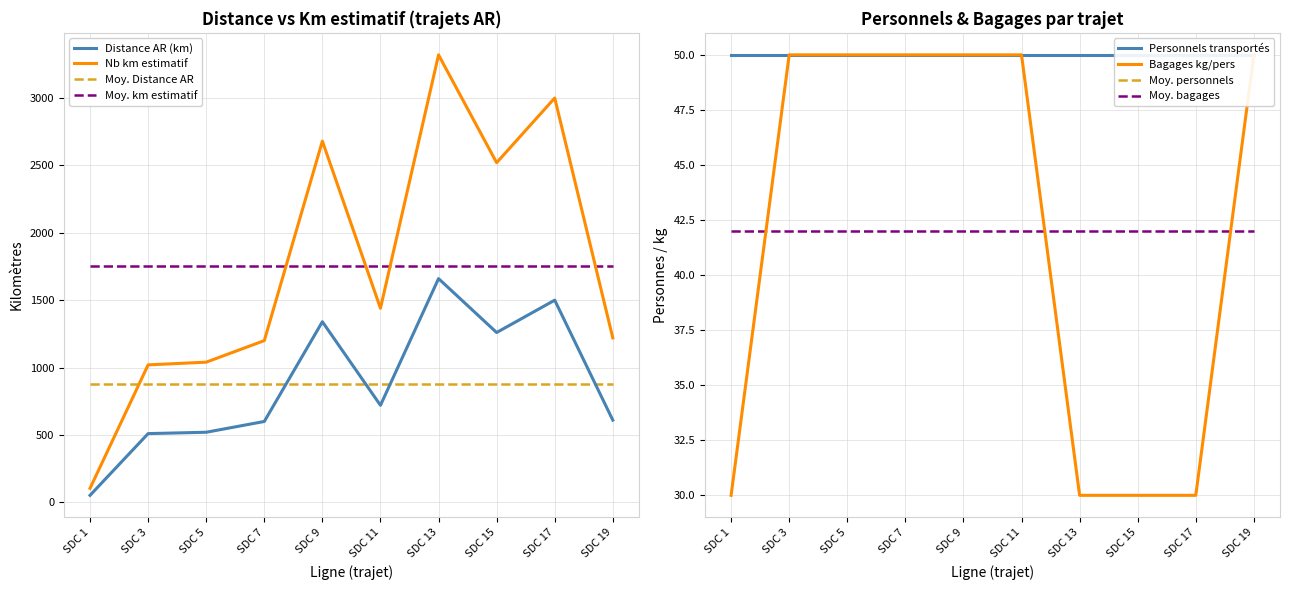

Which category has the highest value in the Distance AR (km) series?

SDC 13